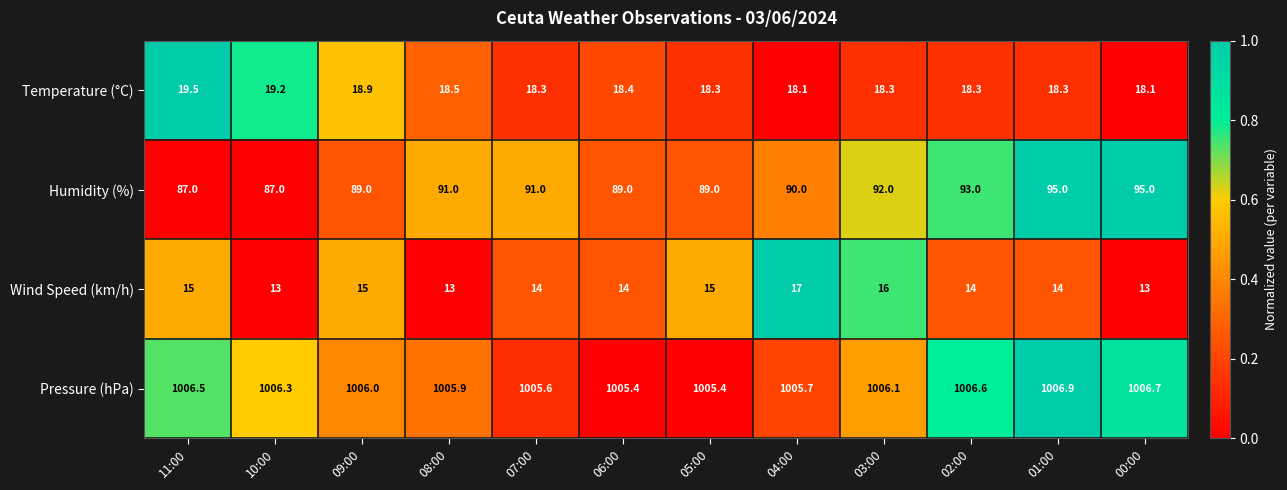

Is the value of Temperature (°C) at 02:00 greater than the value of Humidity (%) at 05:00?

No